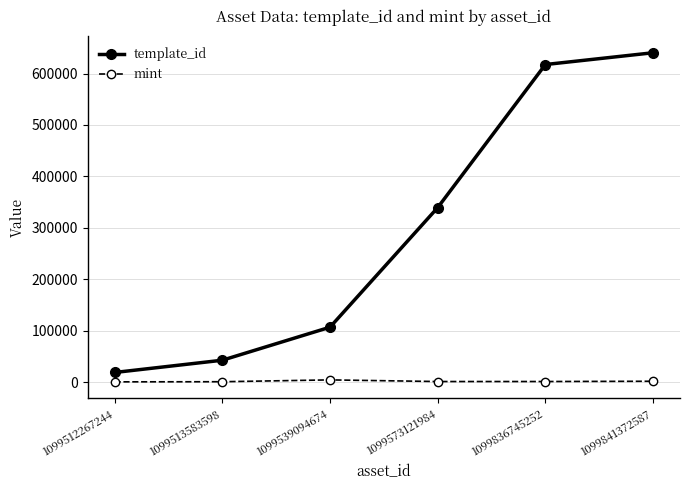

Between 1099512267244 and 1099539094674, which series saw the biggest shift?

template_id